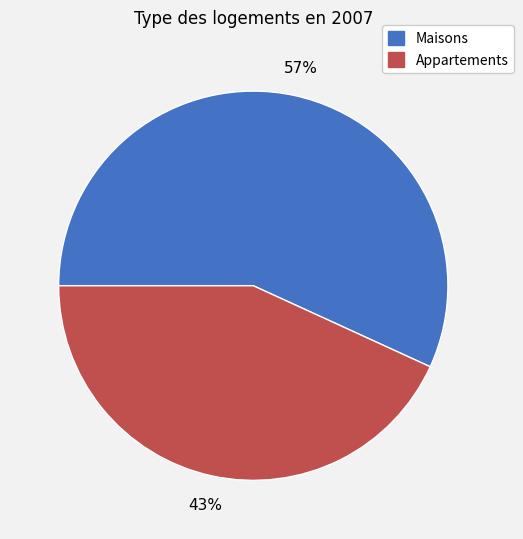

Is there a majority slice in this chart?

Yes